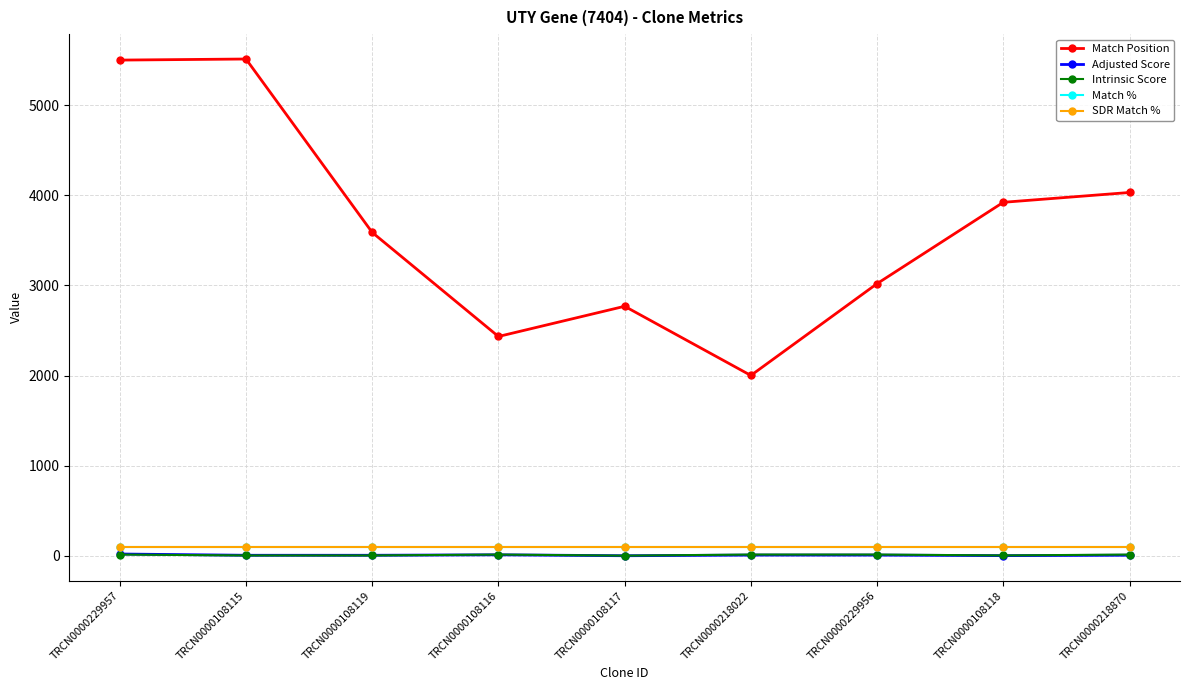

True or false: Adjusted Score has a value of 1.8 at TRCN0000218870.

False